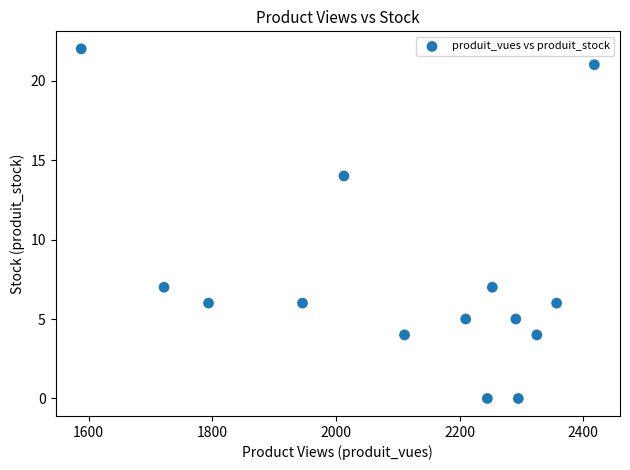

What Y value in the scatter plot is closest to 11?

14